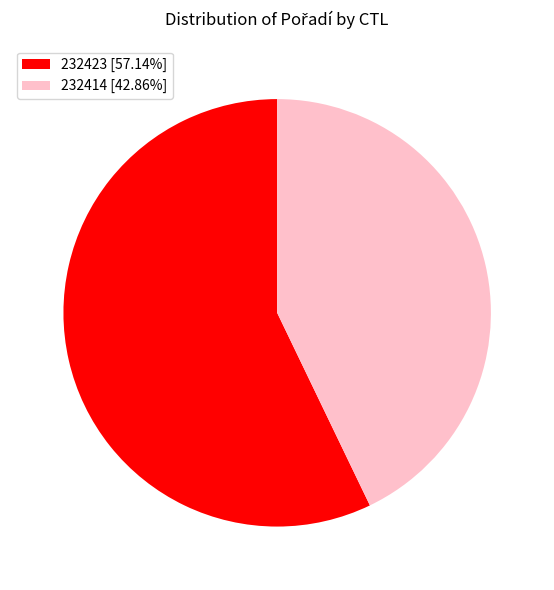

Between 232414 and 232423, which is larger?

232423